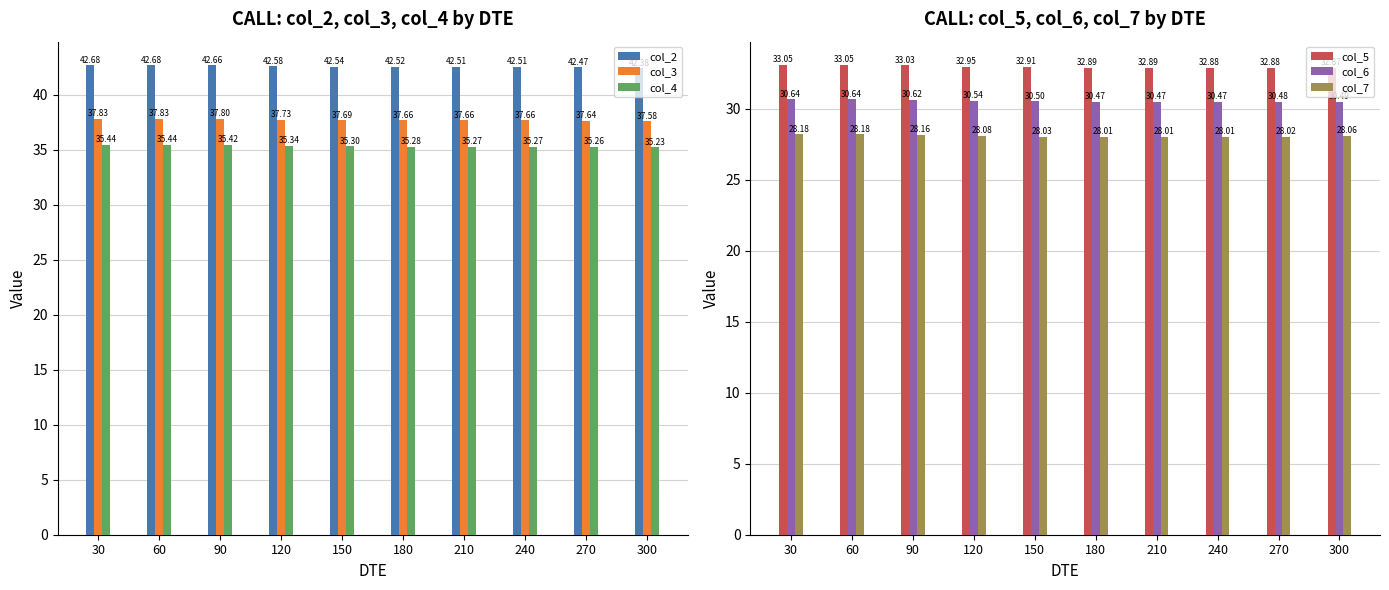

The col_2 series shows 42.5 at 150. True or false?

True